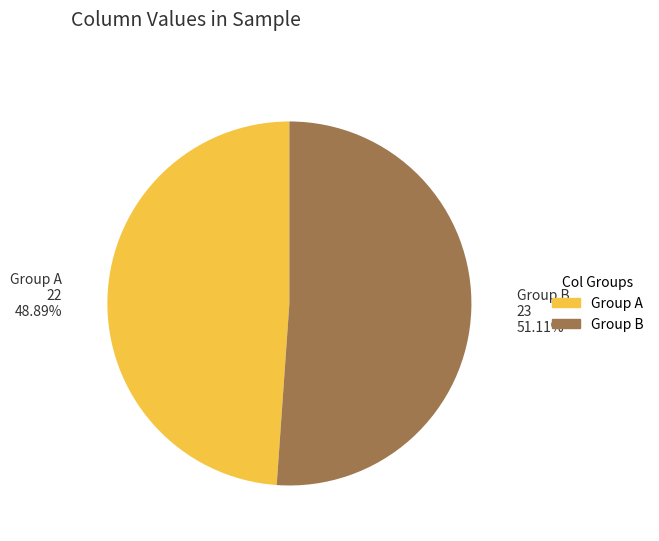

Is there any slice that represents more than half of the pie?

Yes